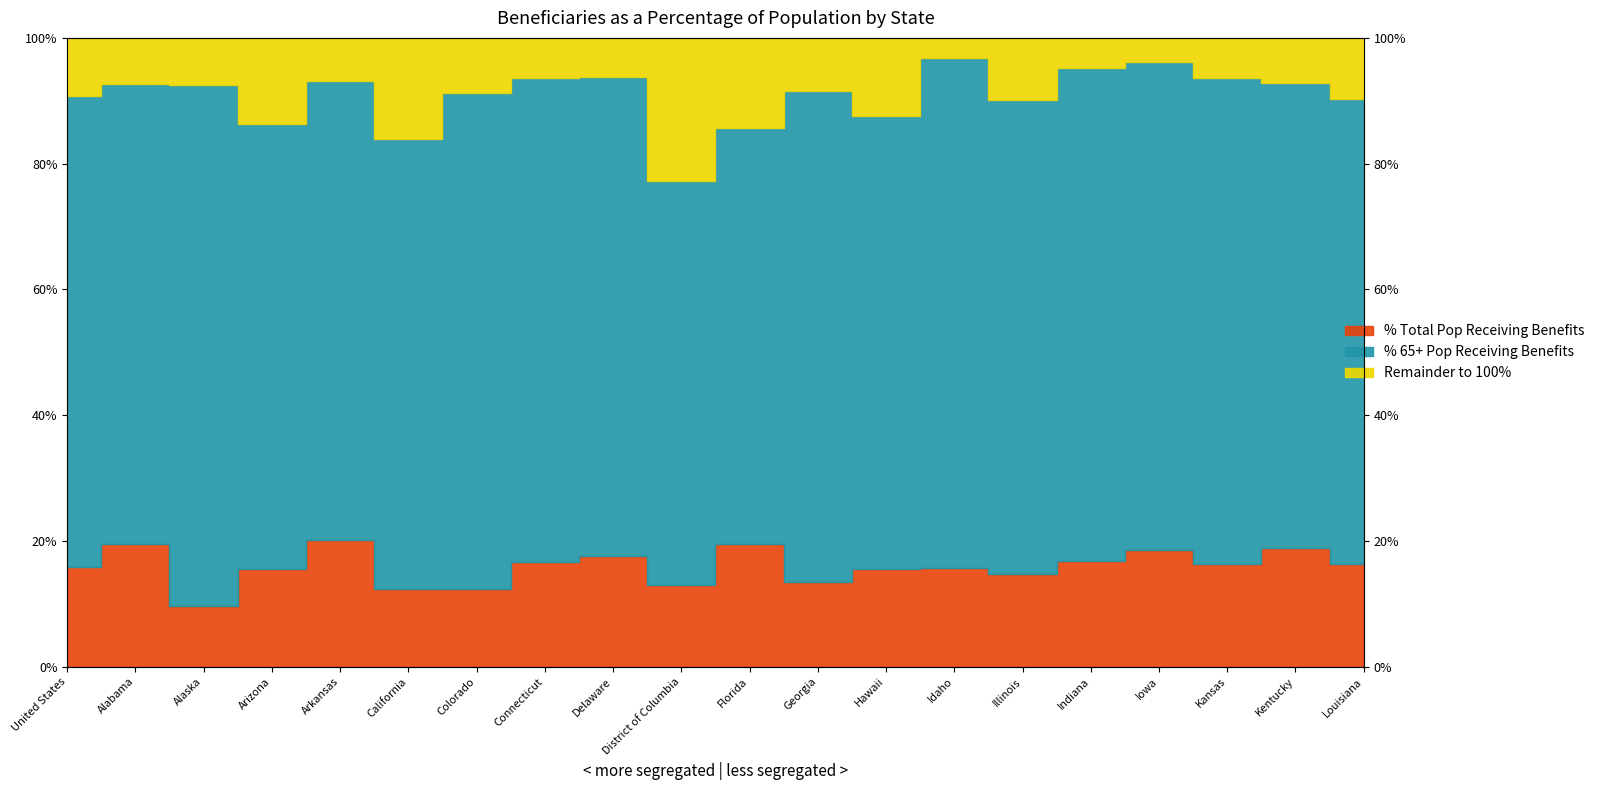

What is the label of the 10th point from the left?

District of Columbia